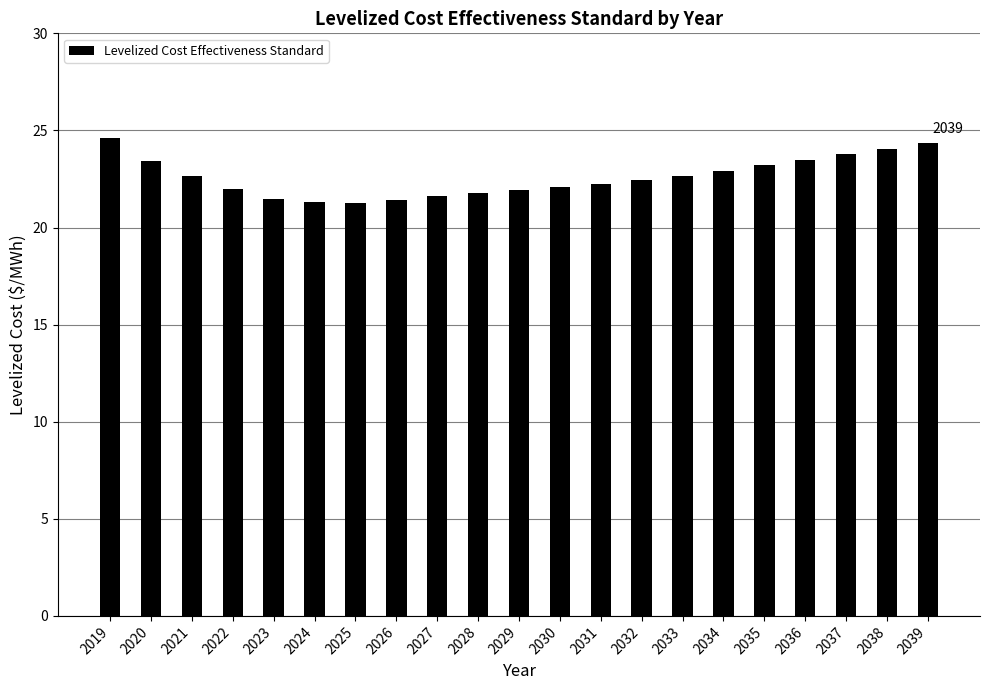

Is it true that the value at 2035 is 23.2?

True